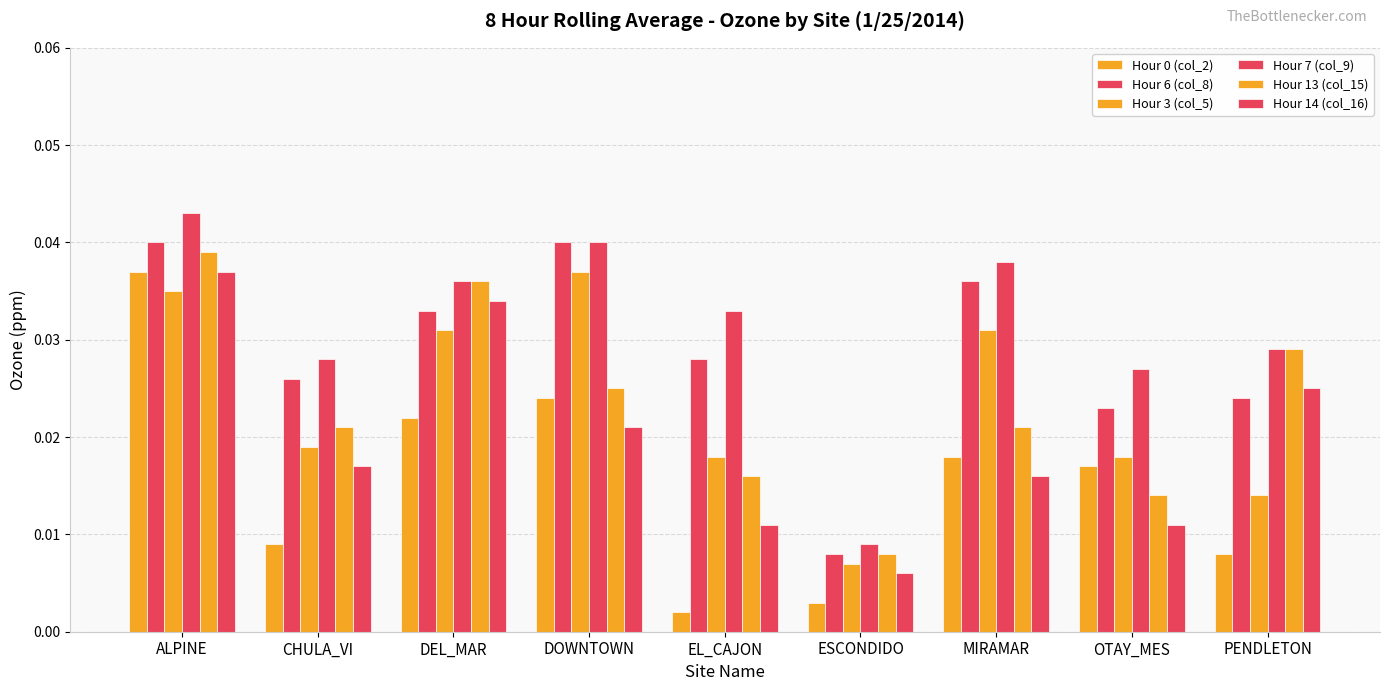

How many bars are there in total?

54